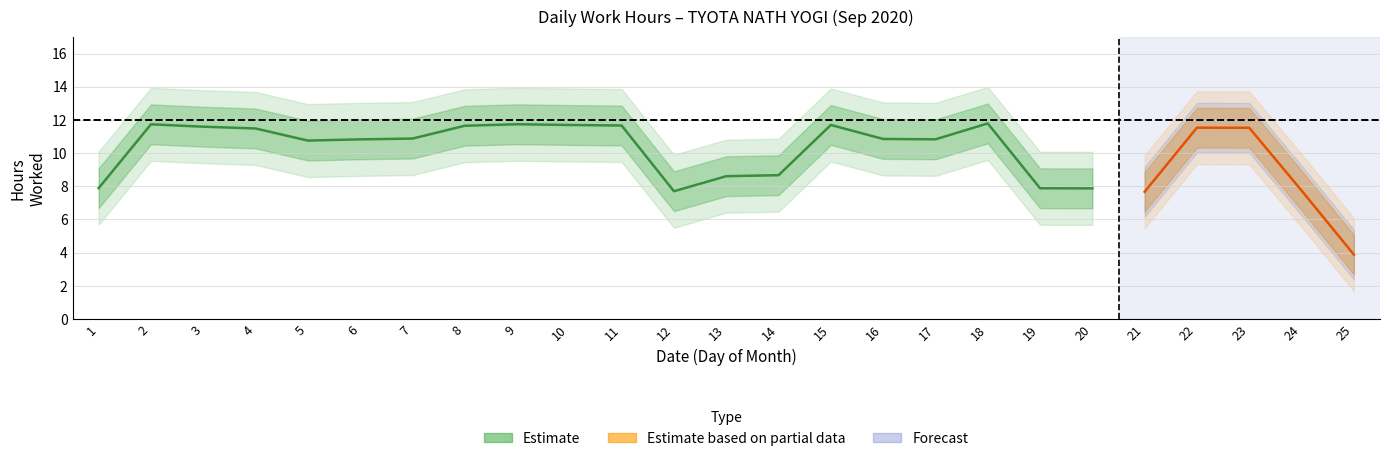

Does the chart display data point markers on the line(s)?

No